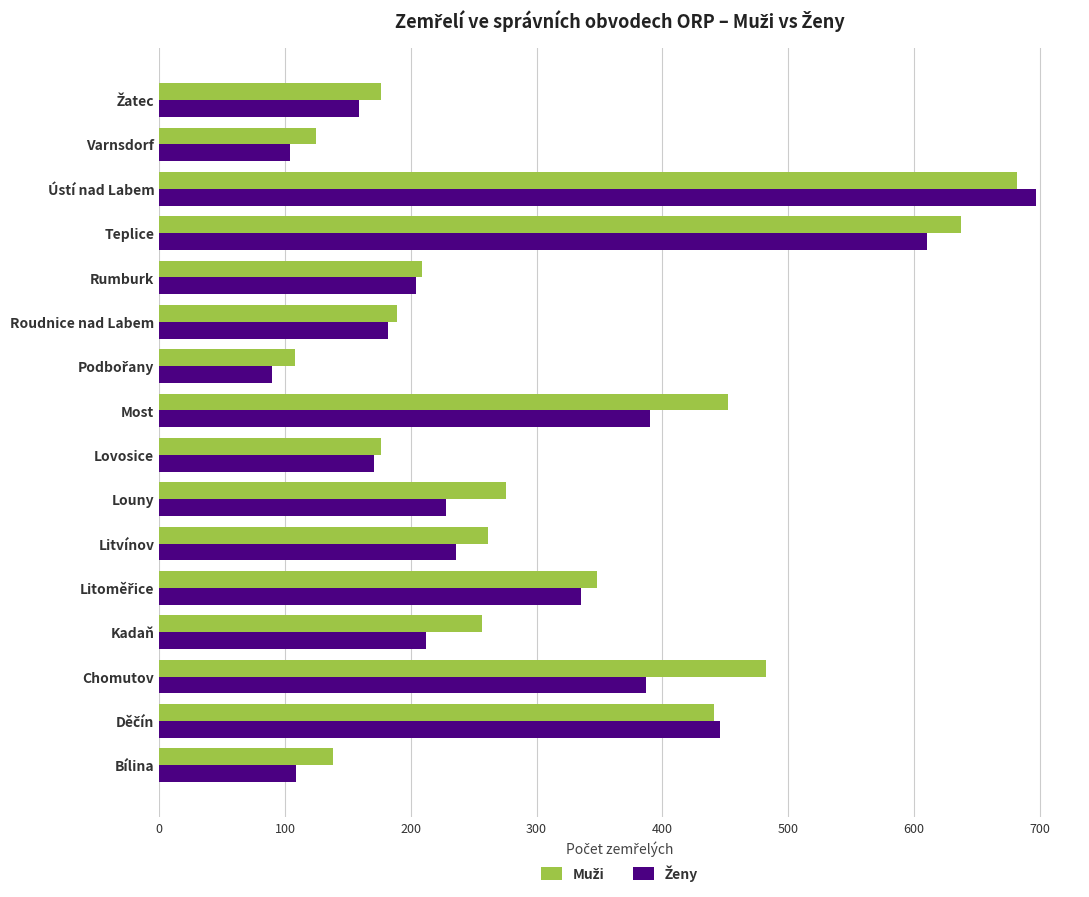

What is the total value across all series at Louny?

504